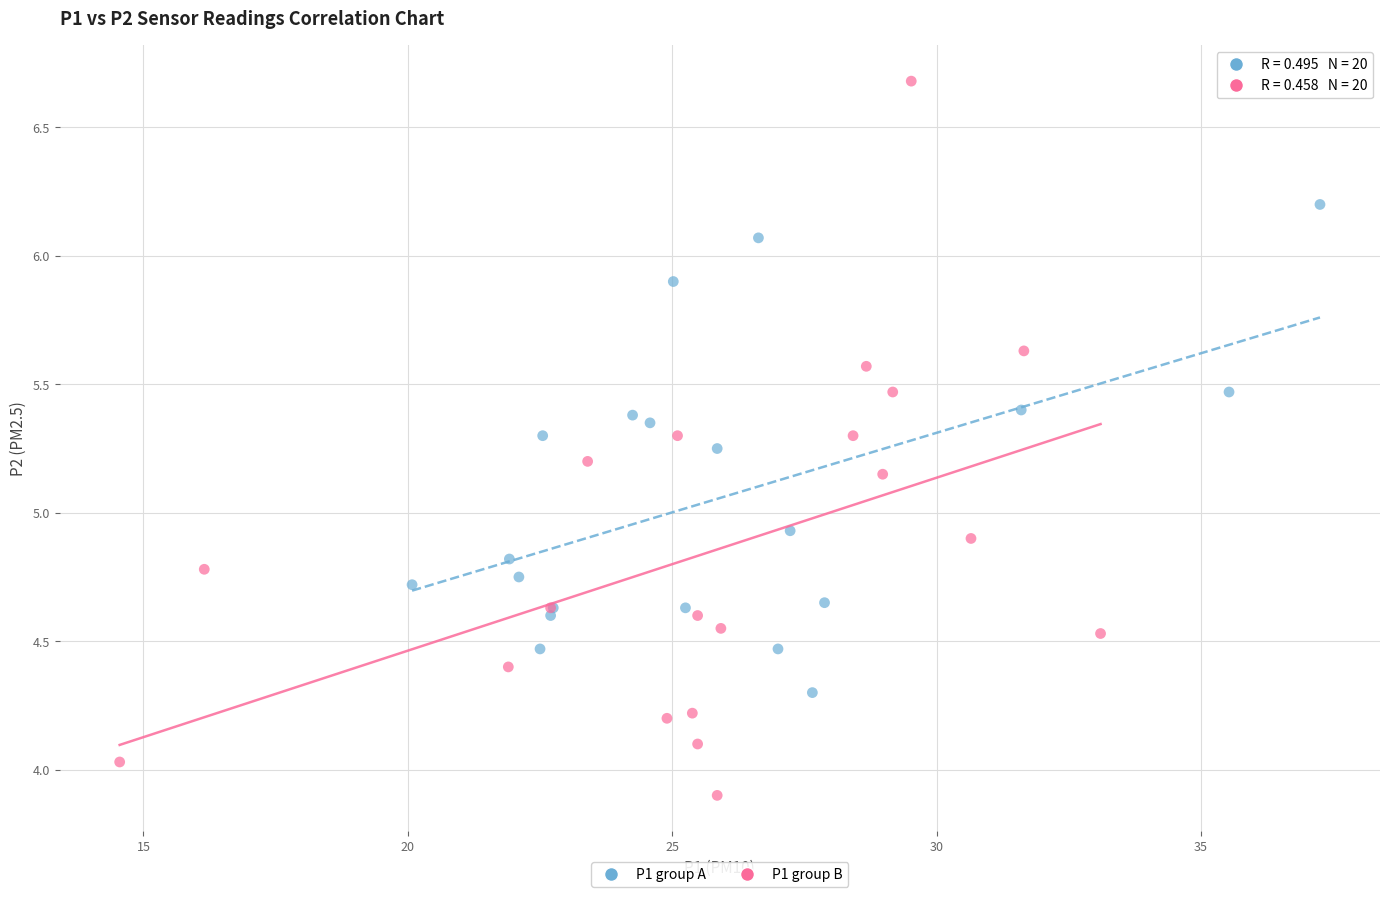

Which series has the widest spread of Y values?

P1 group B